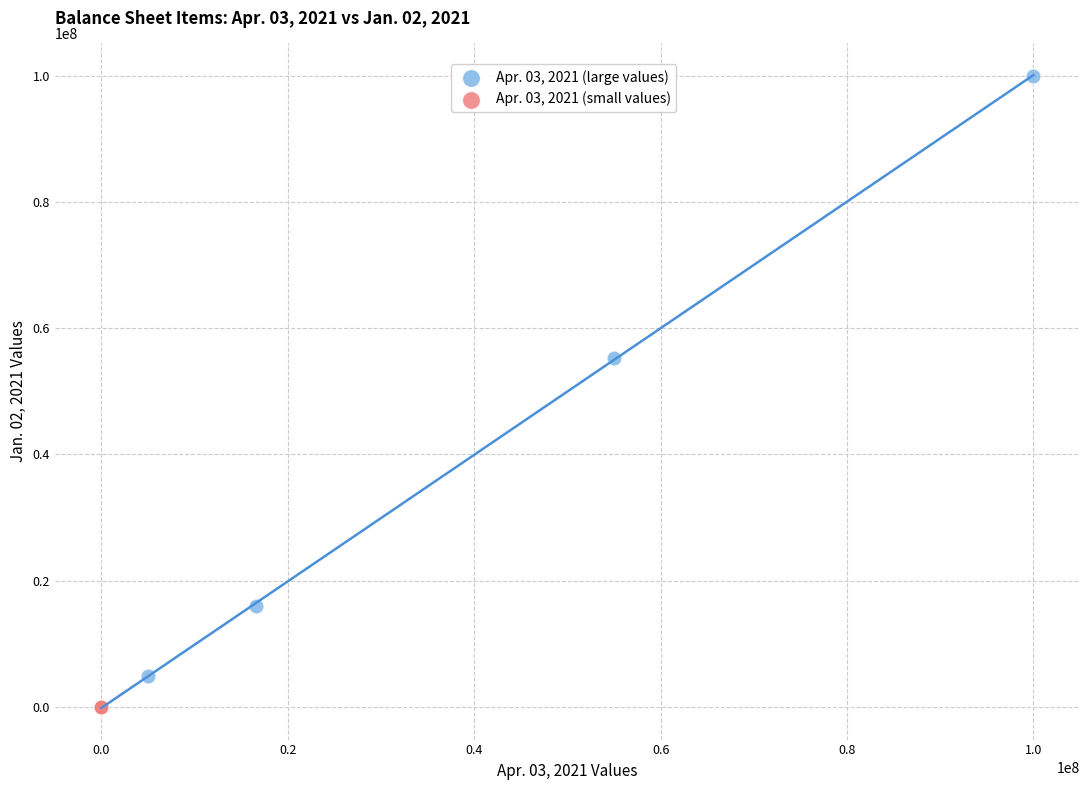

Which series contains the highest Y value?

Apr. 03, 2021 (large values)